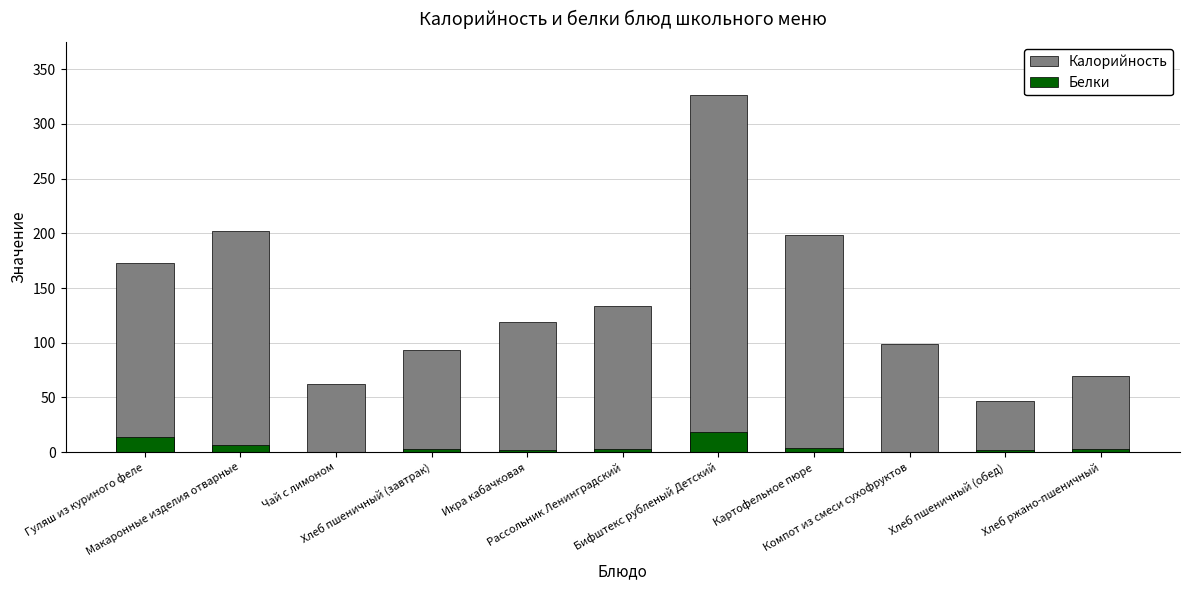

What is the maximum value for Белки?

18.5